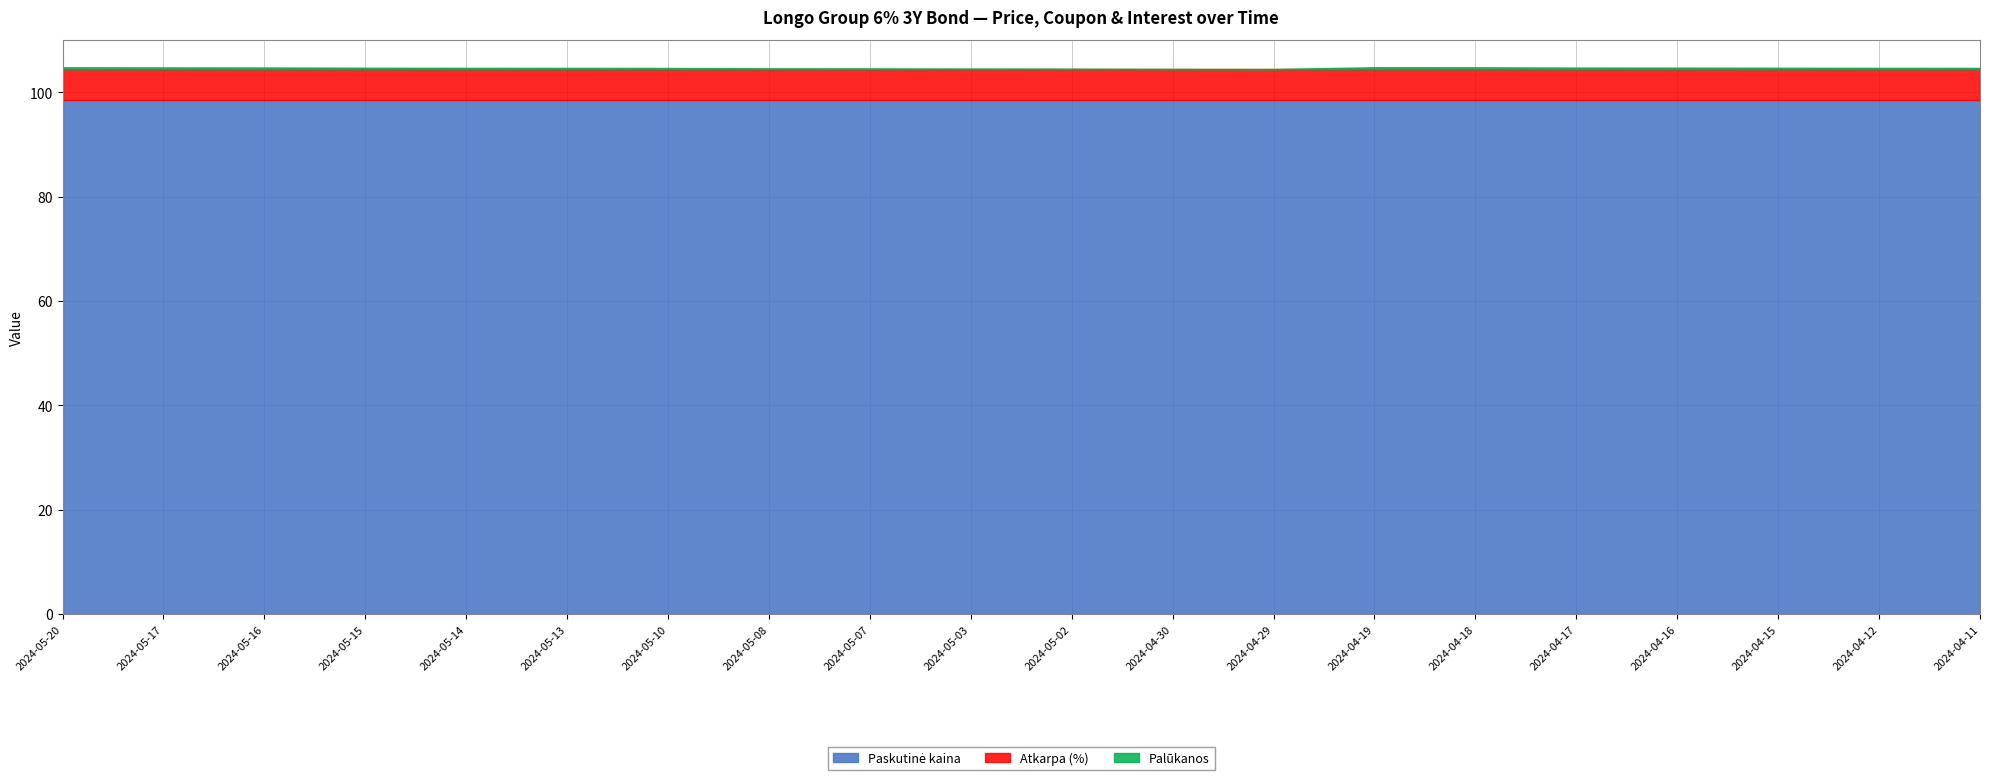

Which series has the largest range (max minus min)?

Palūkanos